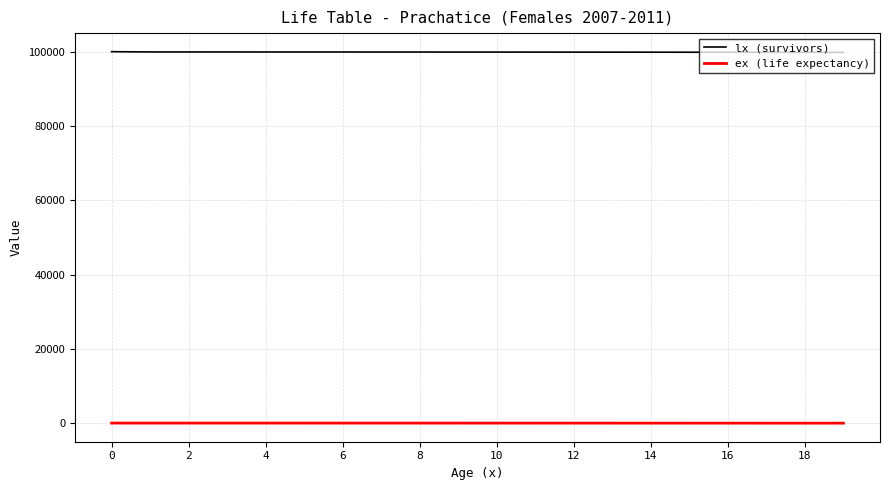

True or false: lx (survivors) and ex (life expectancy) intersect in this chart.

False